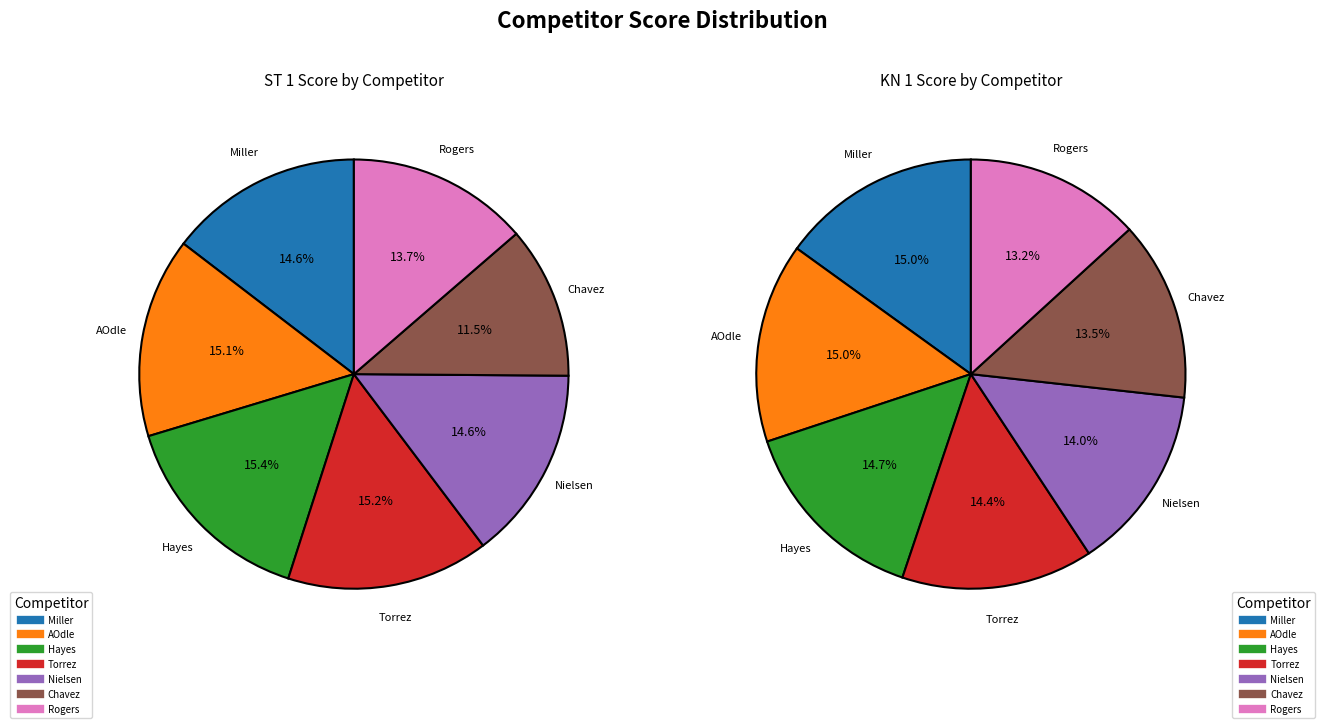

Combined, do Rogers and Chavez account for over 50%?

No